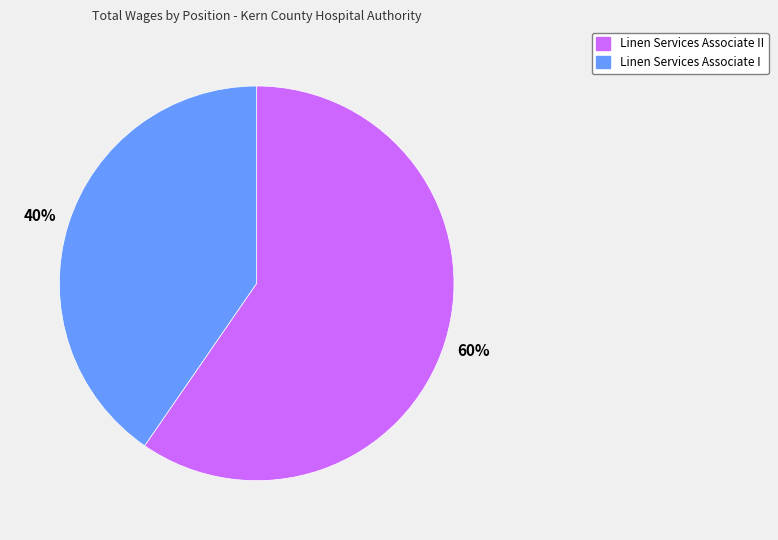

Is there any slice that represents more than half of the pie?

Yes